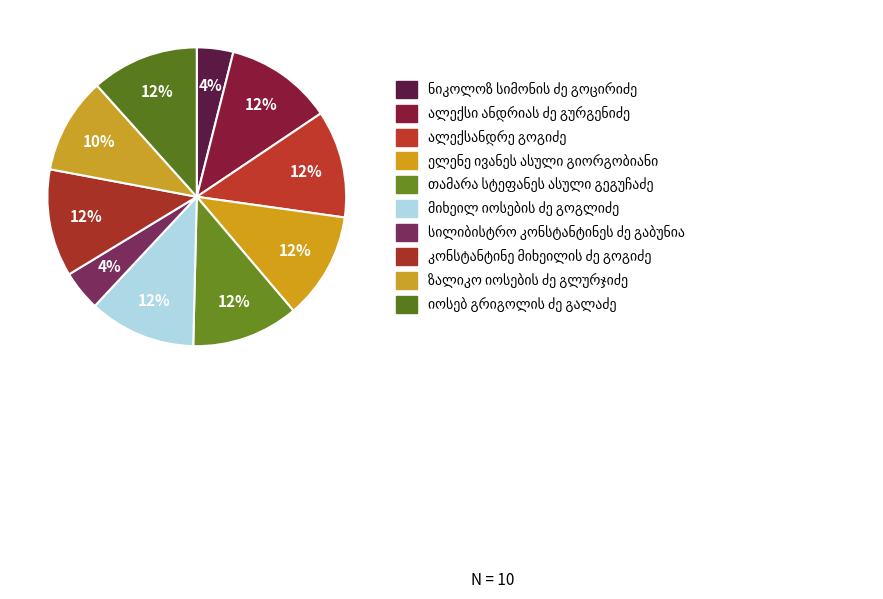

How much of the chart is everything except ზალიკო იოსების ძე გლურჯიძე?

89.6%